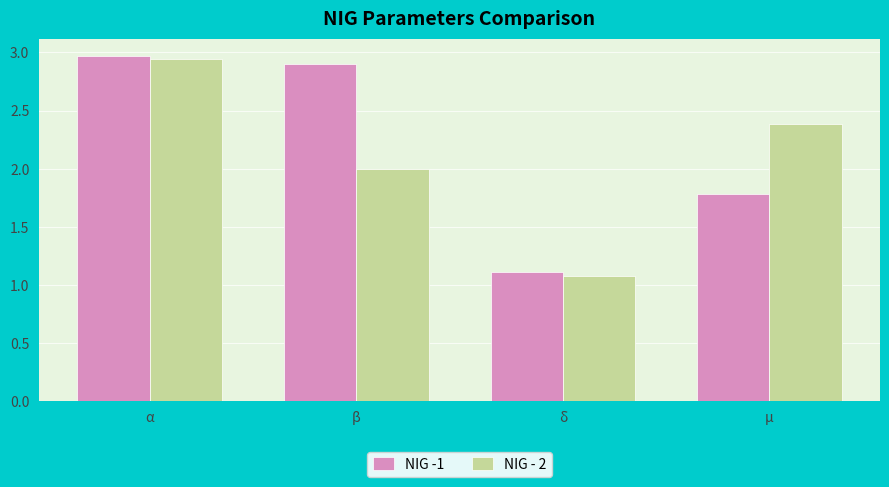

What is the sum of the NIG -1 values at α and β?

5.9